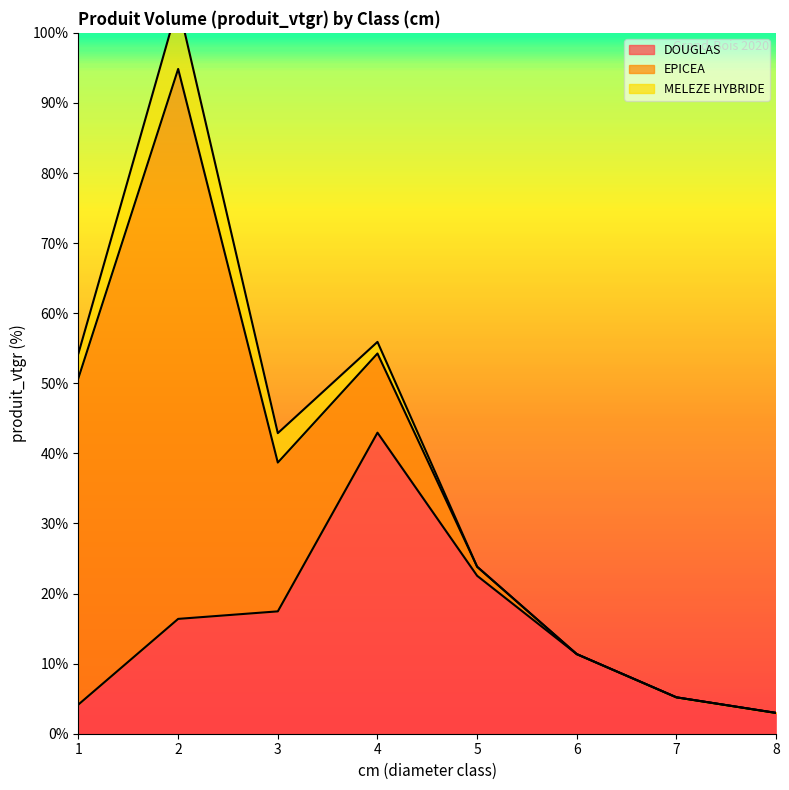

True or false: MELEZE HYBRIDE and DOUGLAS cross at least once.

False